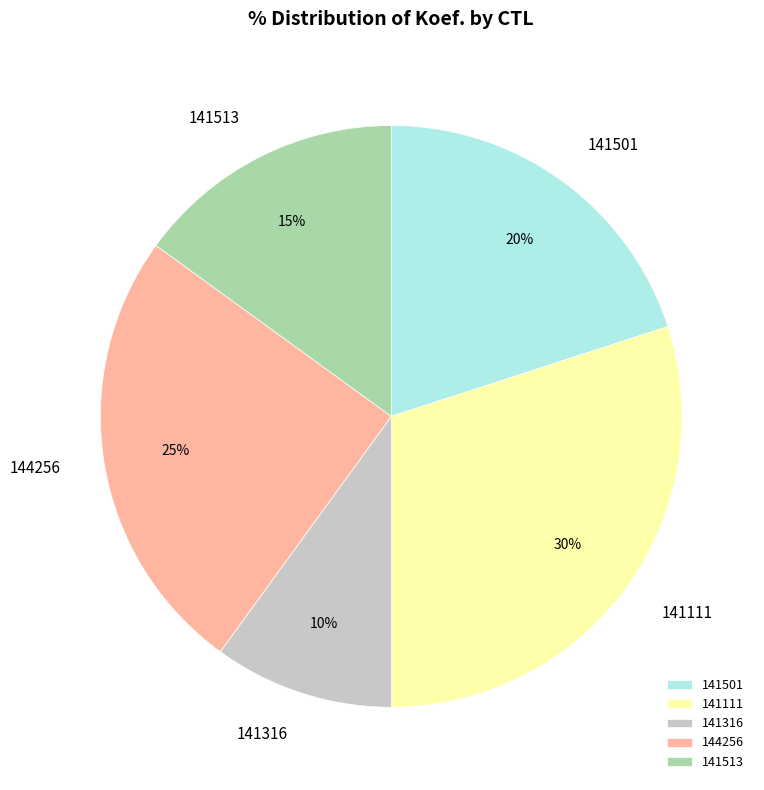

What is the largest slice in the pie chart?

141111